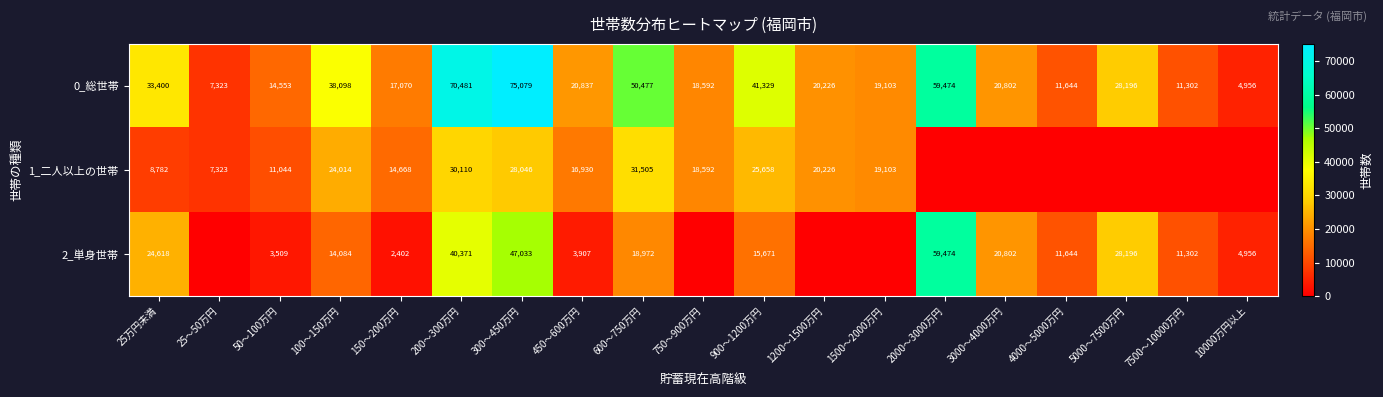

Which label corresponds to the largest value in the chart?

300～450万円